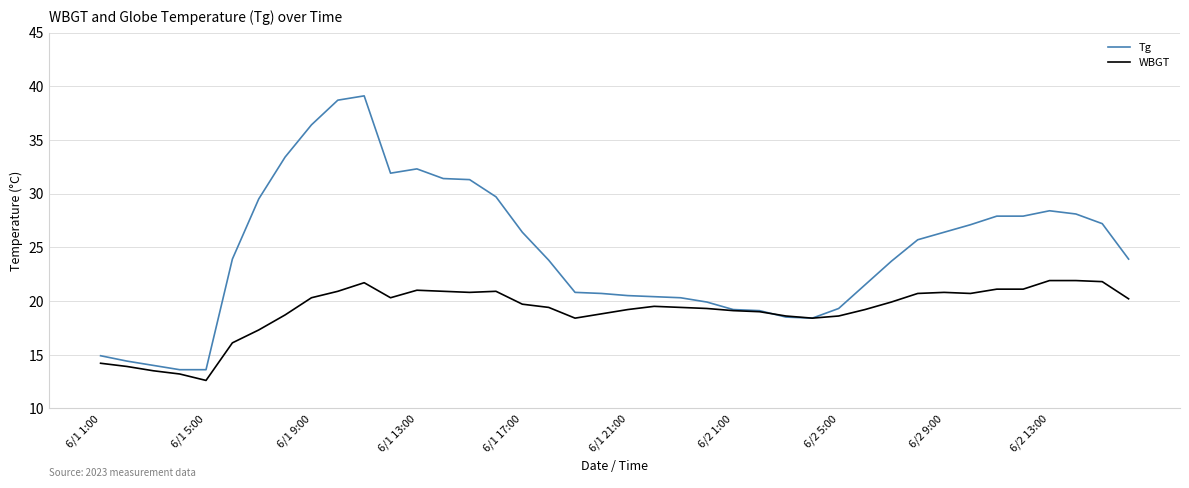

What is the highest value of the WBGT series?

21.9